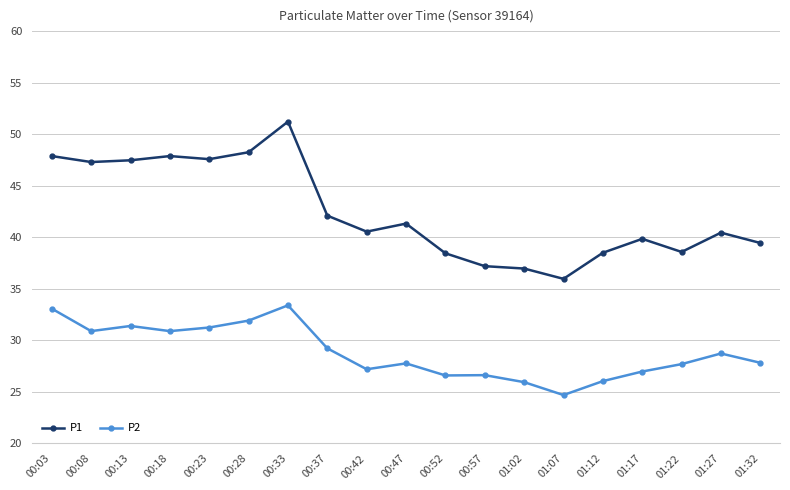

What is the difference between the highest and lowest values at 01:17?

12.9